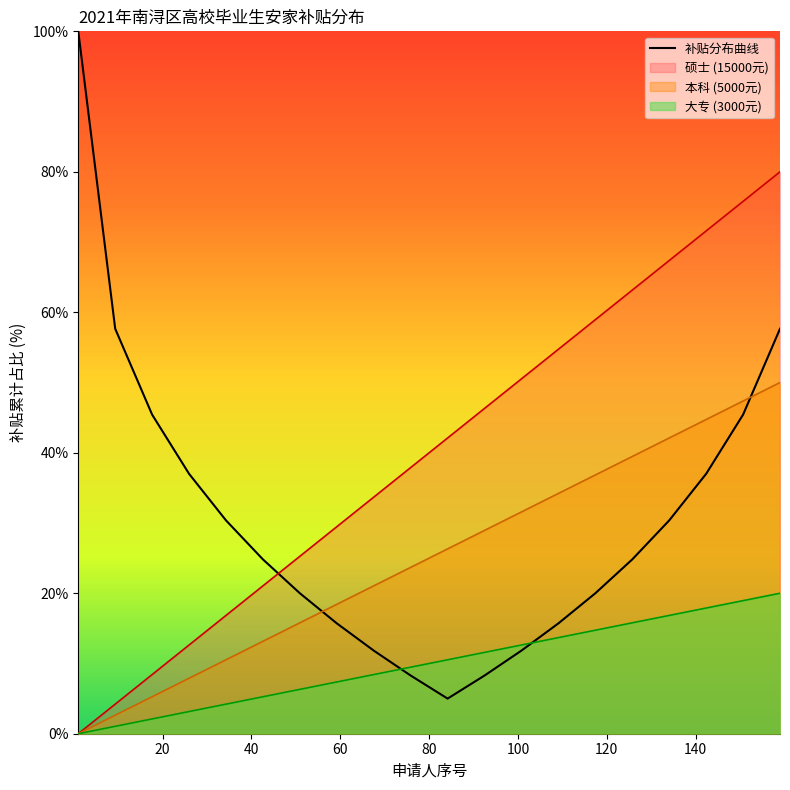

Reading left to right, what are all the values shown in this chart?

100.0	57.7	45.4	37.0	30.4	24.8	20.0	15.7	11.8	8.3	5.0	8.3	11.8	15.7	20.0	24.8	30.4	37.0	45.4	57.7